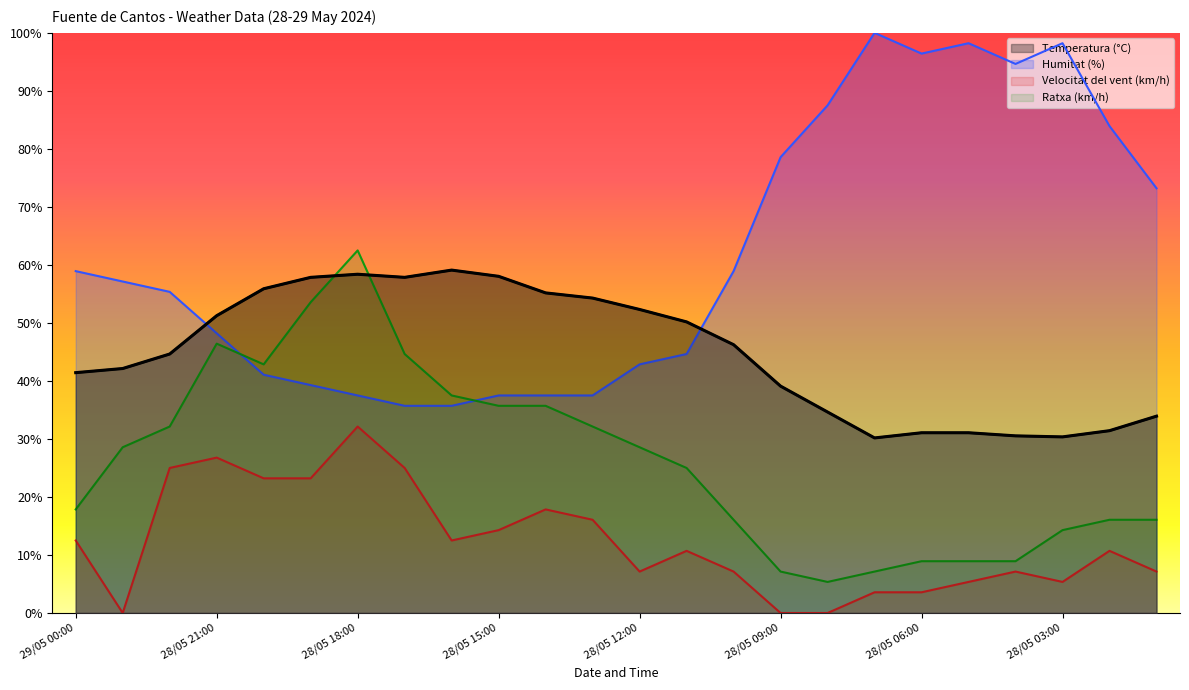

What is the maximum value for Velocitat del vent (km/h)?

32.1